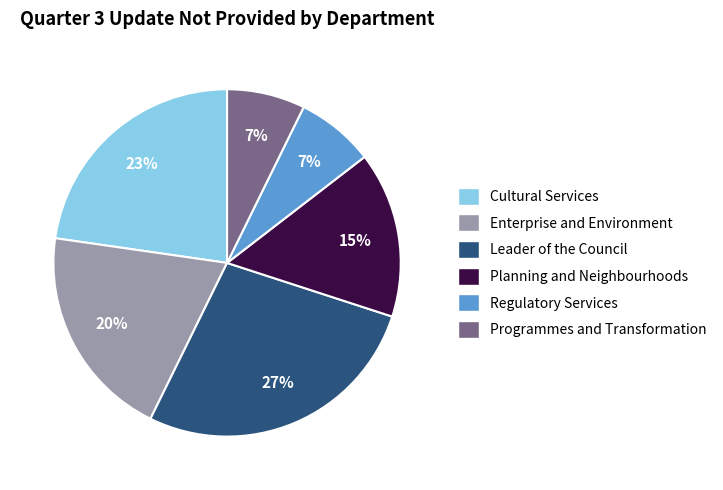

Which slice is the largest?

Leader of the Council